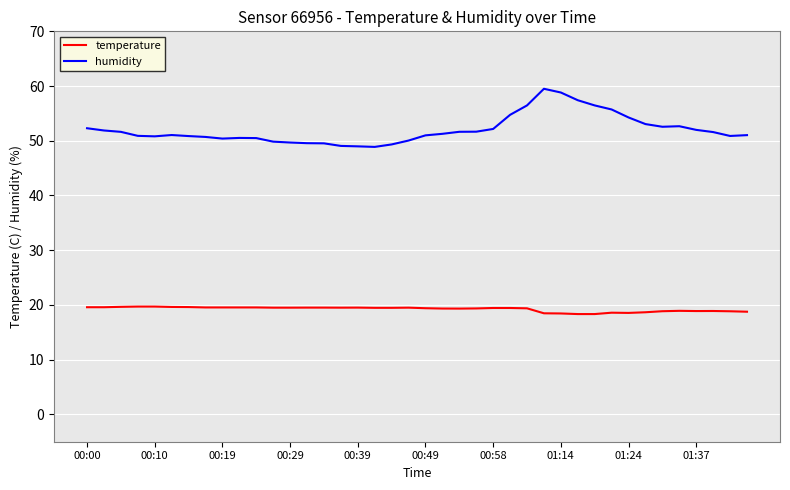

Which series has the largest range (max minus min)?

humidity